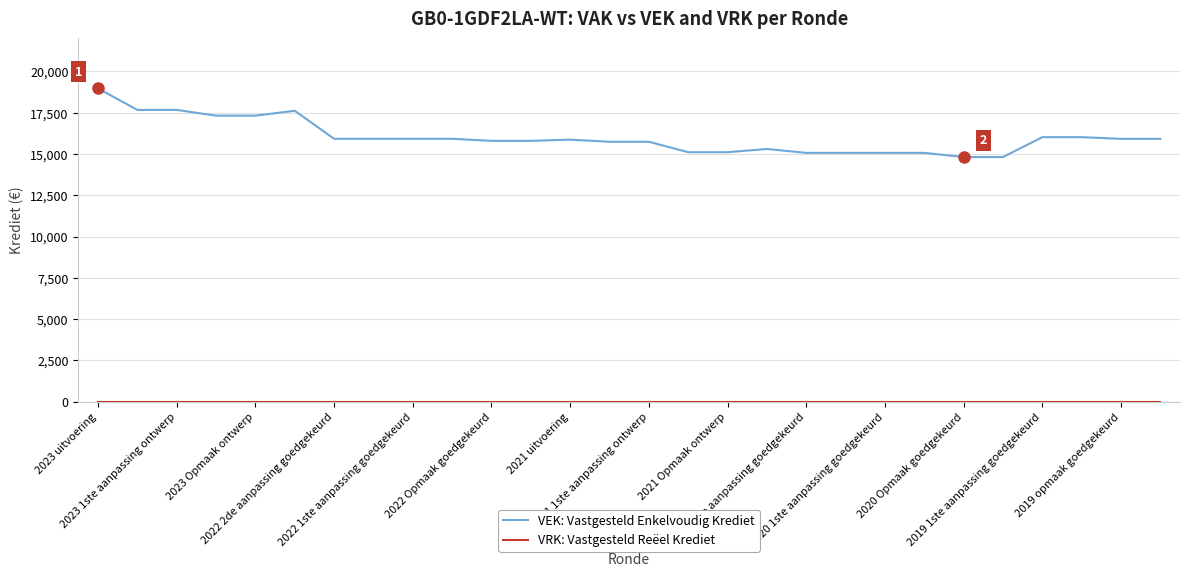

What is the minimum value for VEK: Vastgesteld Enkelvoudig Krediet?

14816